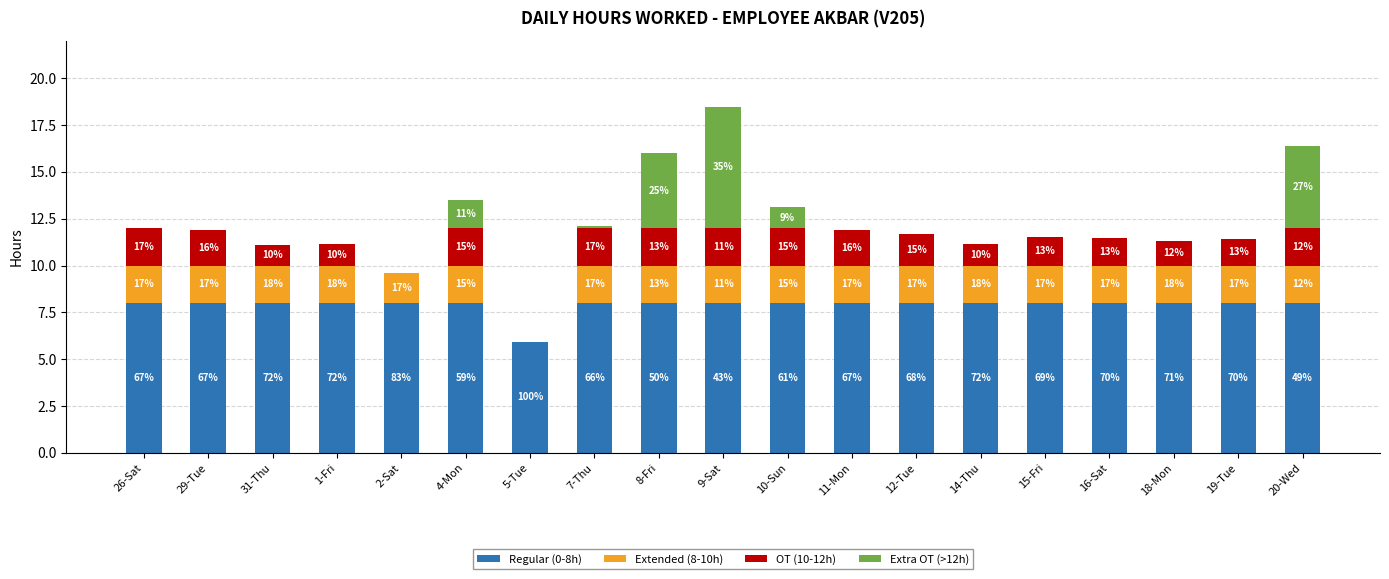

Are the bars grouped side by side (vs. stacked)?

No